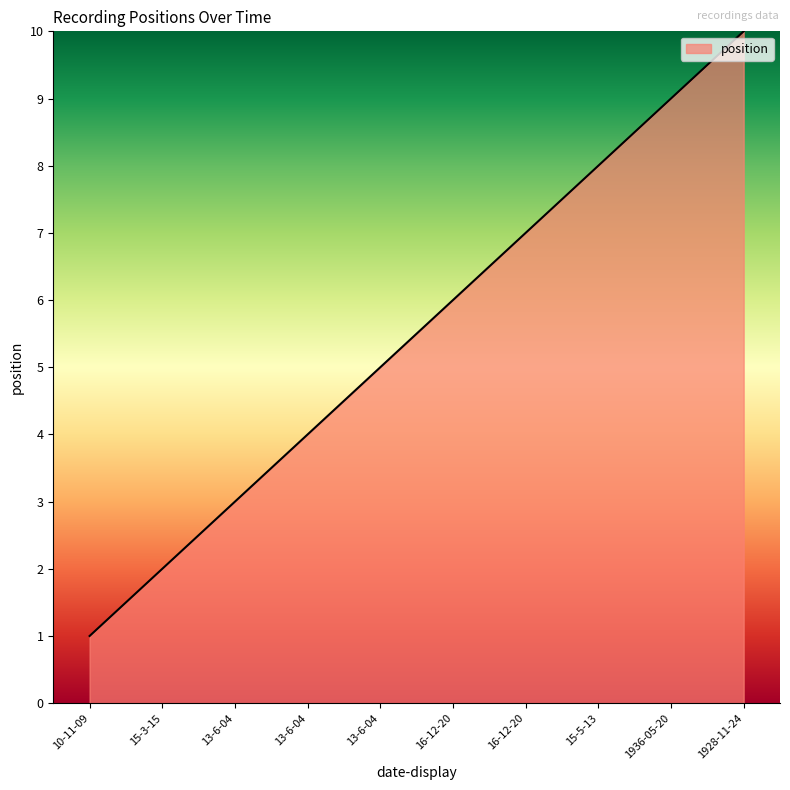

What is the difference between the second highest and minimum values?

8